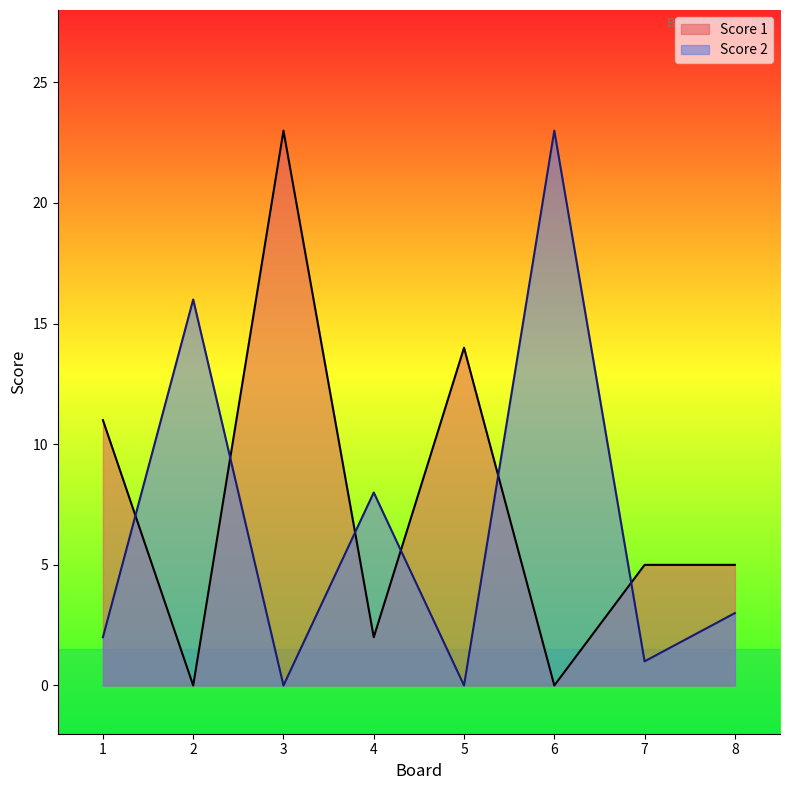

What is the spread (max minus min) of values at 6?

23